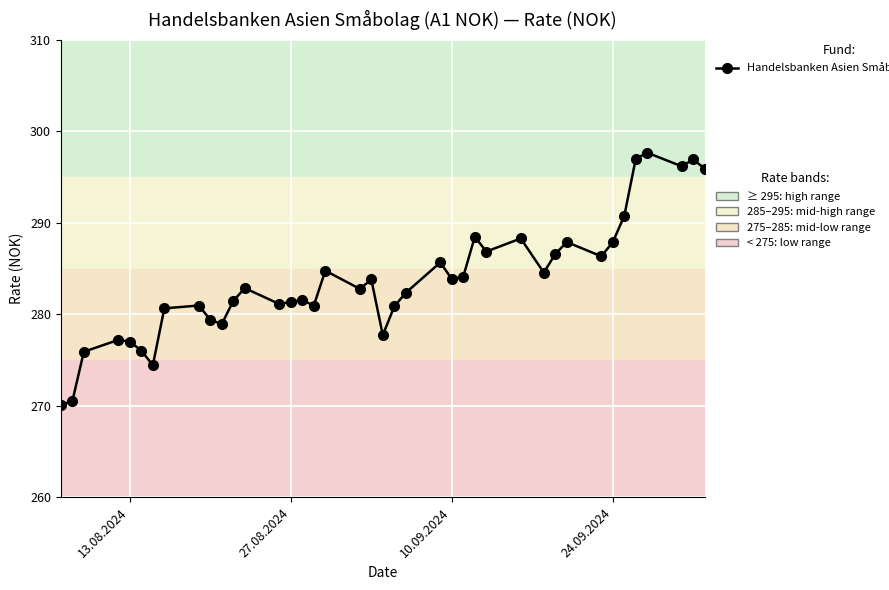

Is this an area chart (filled region under the line)?

No